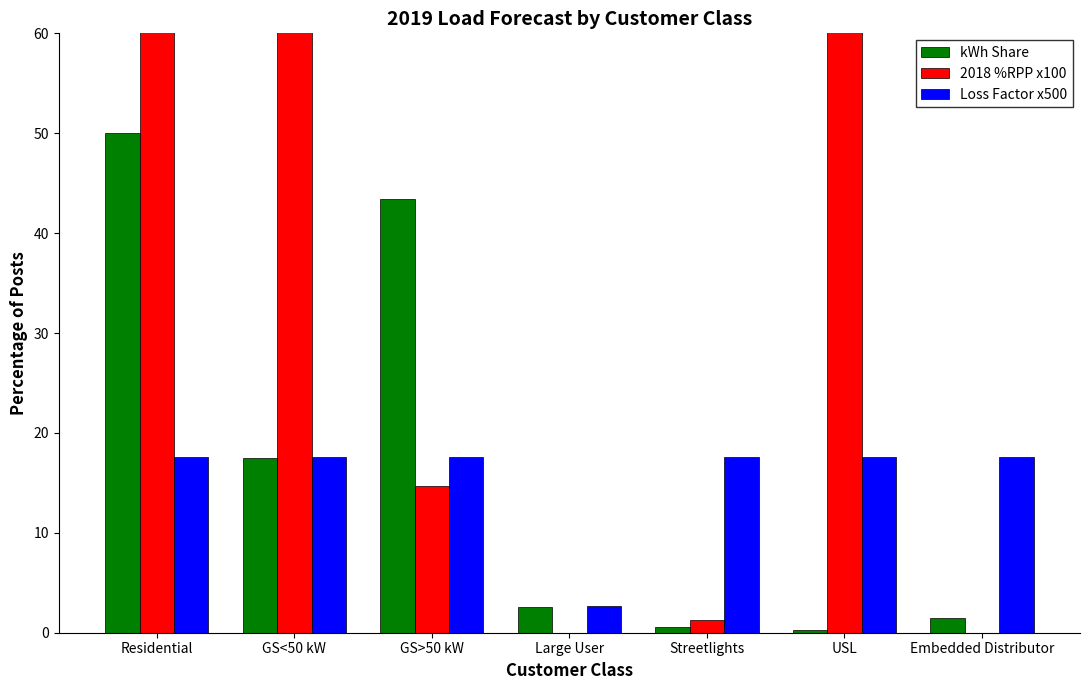

Rank the series at Embedded Distributor from highest to lowest value.

Loss Factor x500, kWh Share, 2018 %RPP x100